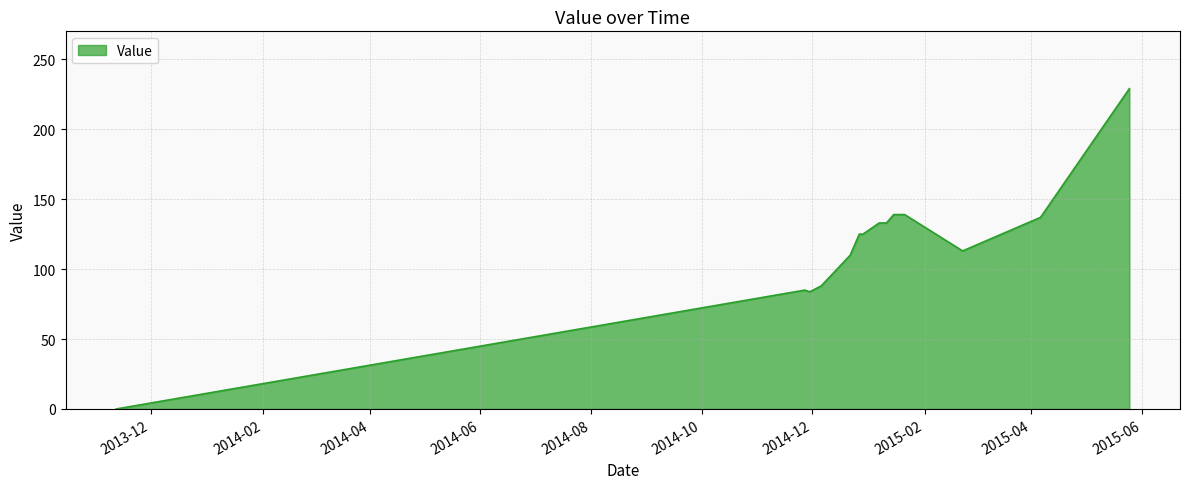

Which category has the lowest value across all series?

20131112